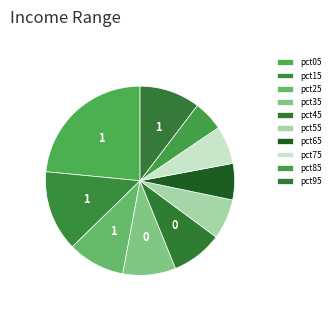

Which slice is the smallest?

pct85